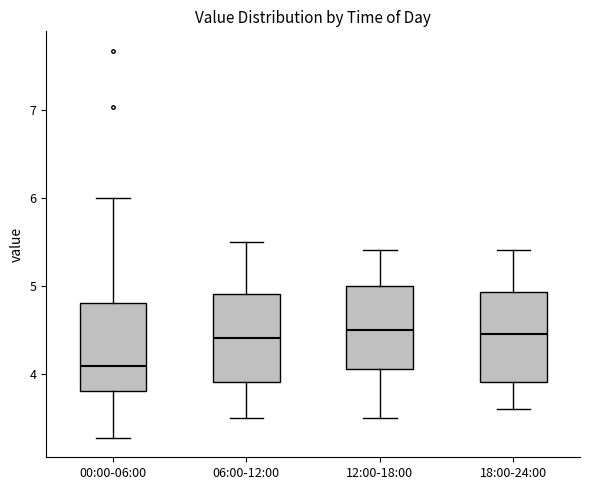

Which box's median line is the lowest?

00:00-06:00